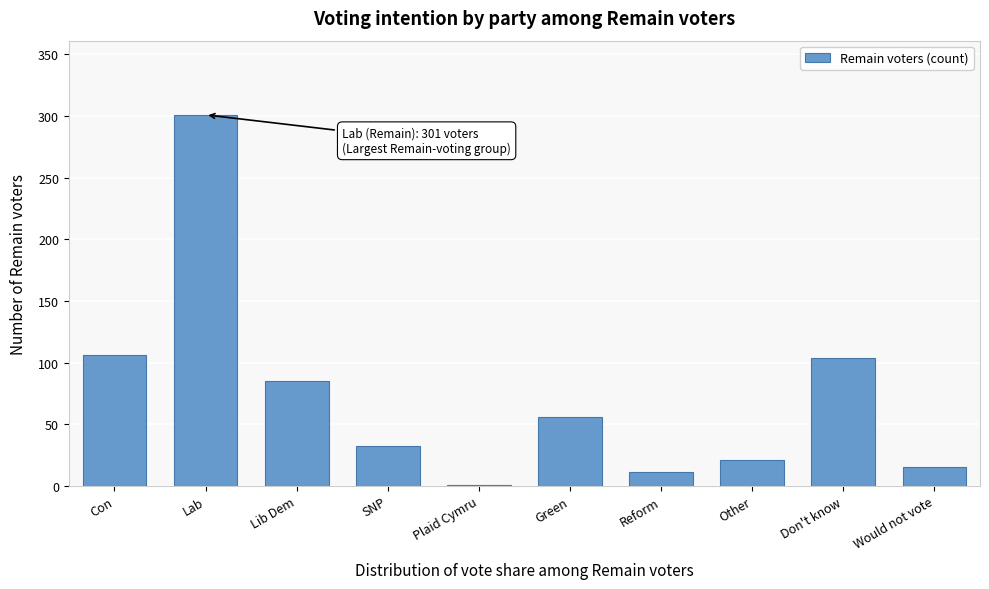

Reading left to right, what are all the values shown in this chart?

Con=106	Lab=301	Lib Dem=85	SNP=32	Plaid Cymru=1	Green=56	Reform=11	Other=21	Don't know=104	Would not vote=15